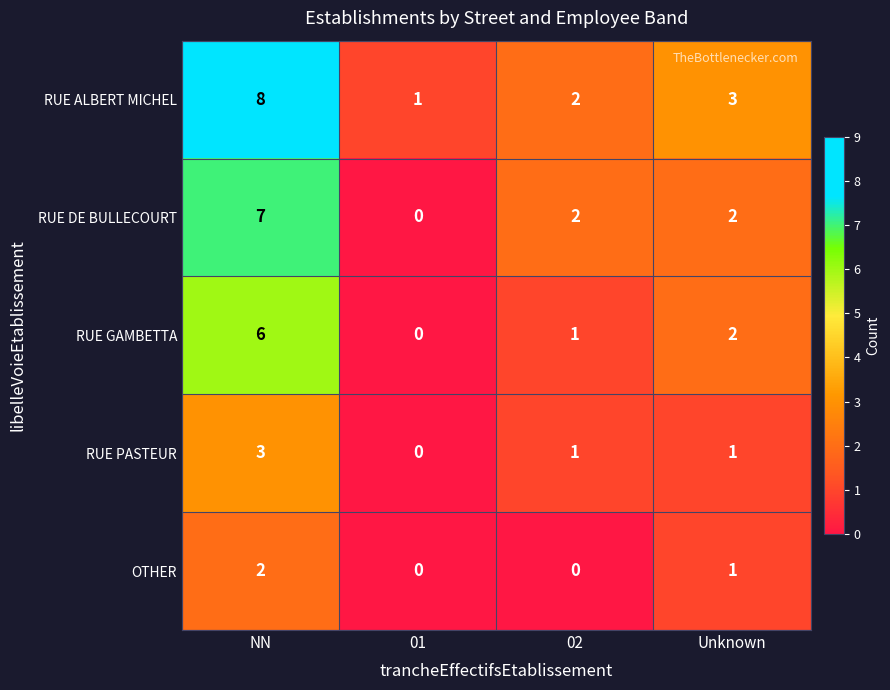

List the labels in order of RUE GAMBETTA value, smallest first.

01, 02, Unknown, NN